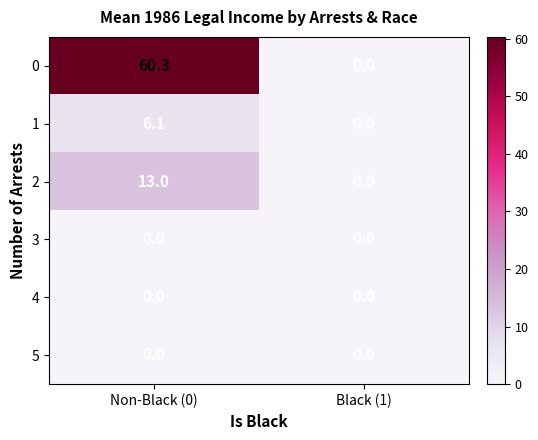

At which label does 0 first exceed 60?

Non-Black (0)